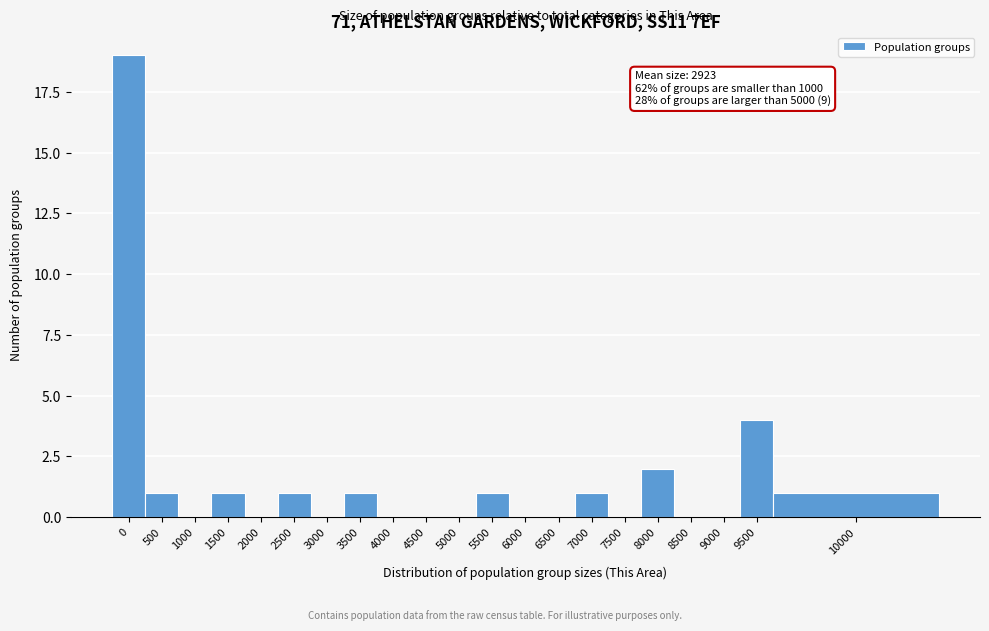

Reading right to left, extract all data points from this chart.

10000=1	9500=4	9000=0	8500=0	8000=2	7500=0	7000=1	6500=0	6000=0	5500=1	5000=0	4500=0	4000=0	3500=1	3000=0	2500=1	2000=0	1500=1	1000=0	500=1	0=19